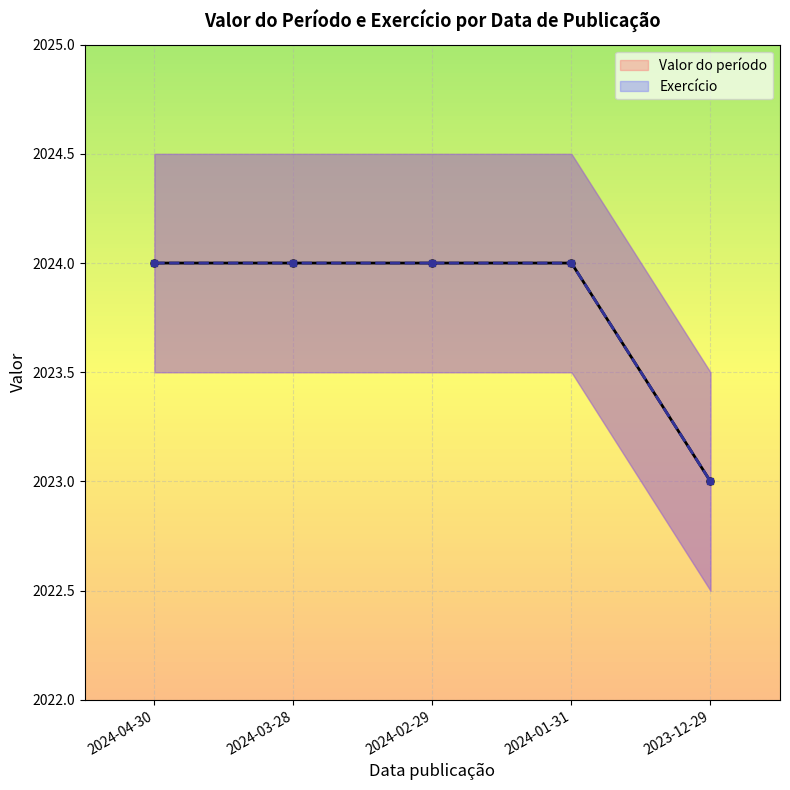

What is the label of the 1st point from the right?

2023-12-29